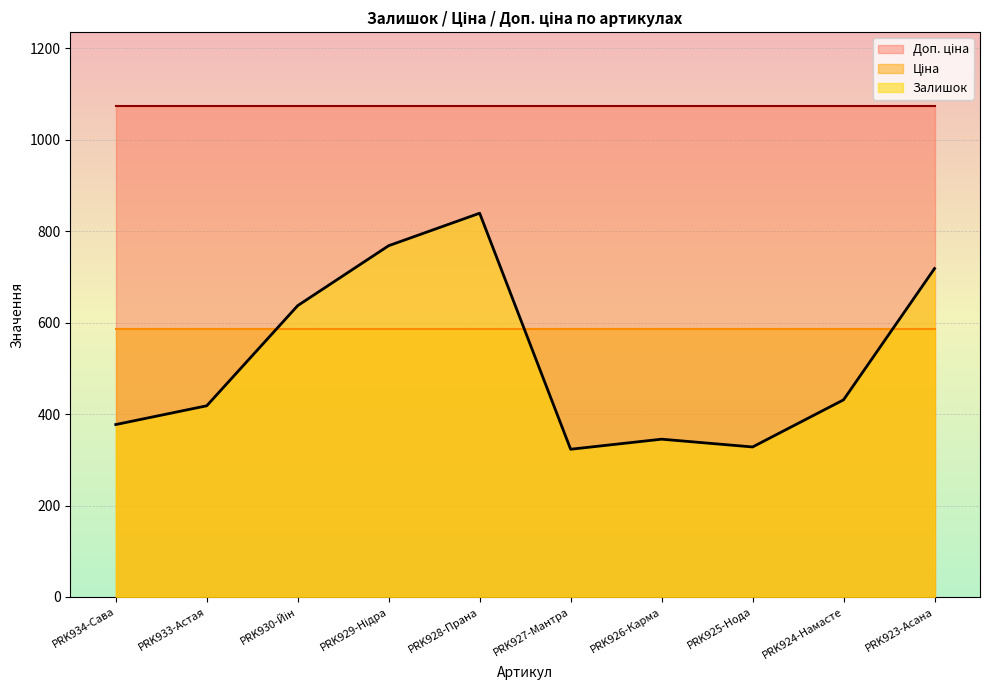

What position from the right is PRK928-Прана?

6